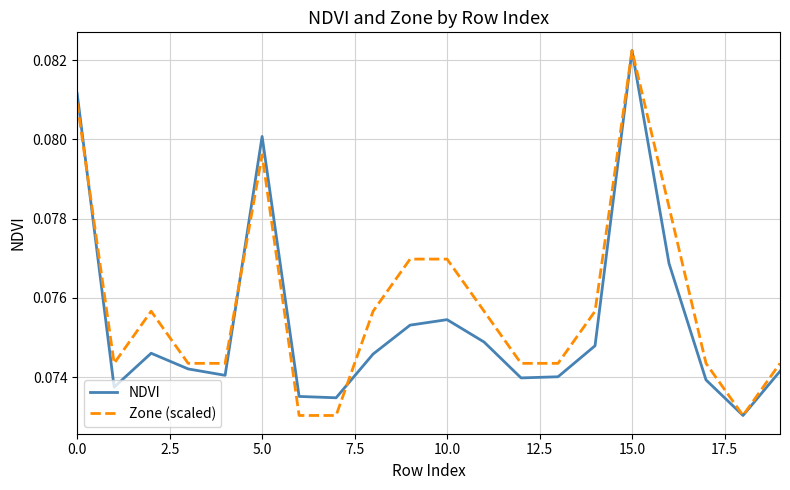

Which series has the largest total across all categories?

Zone (scaled)